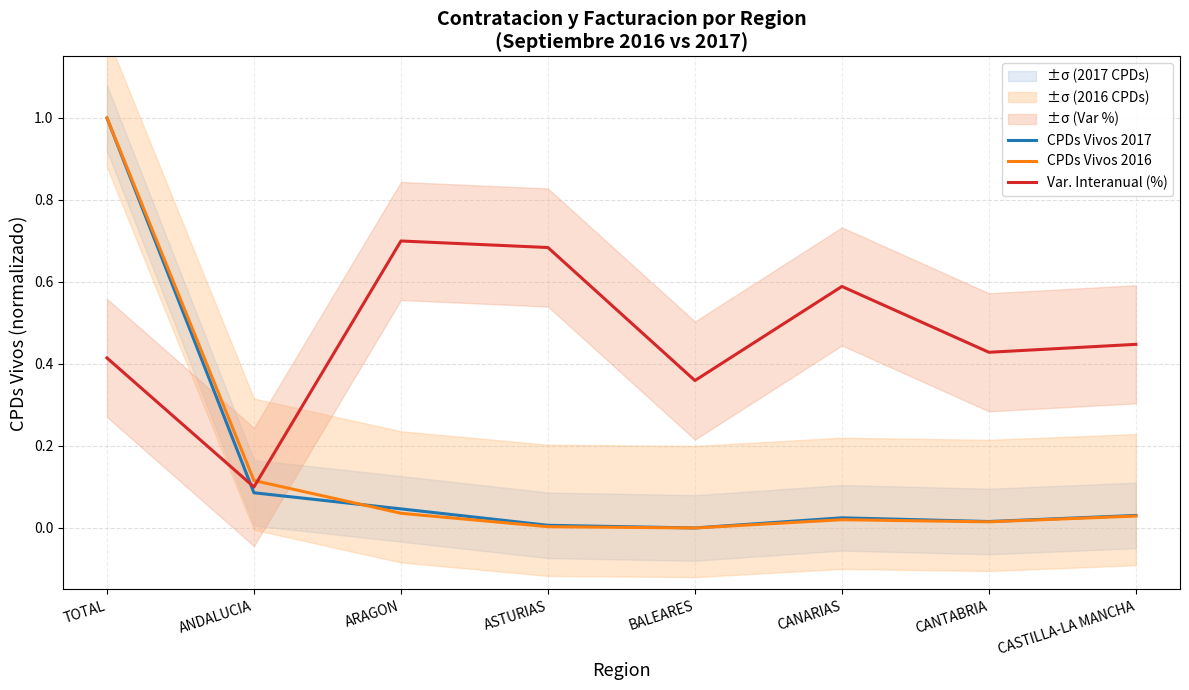

At which category does CPDs Vivos 2016 reach its first local peak?

CANARIAS